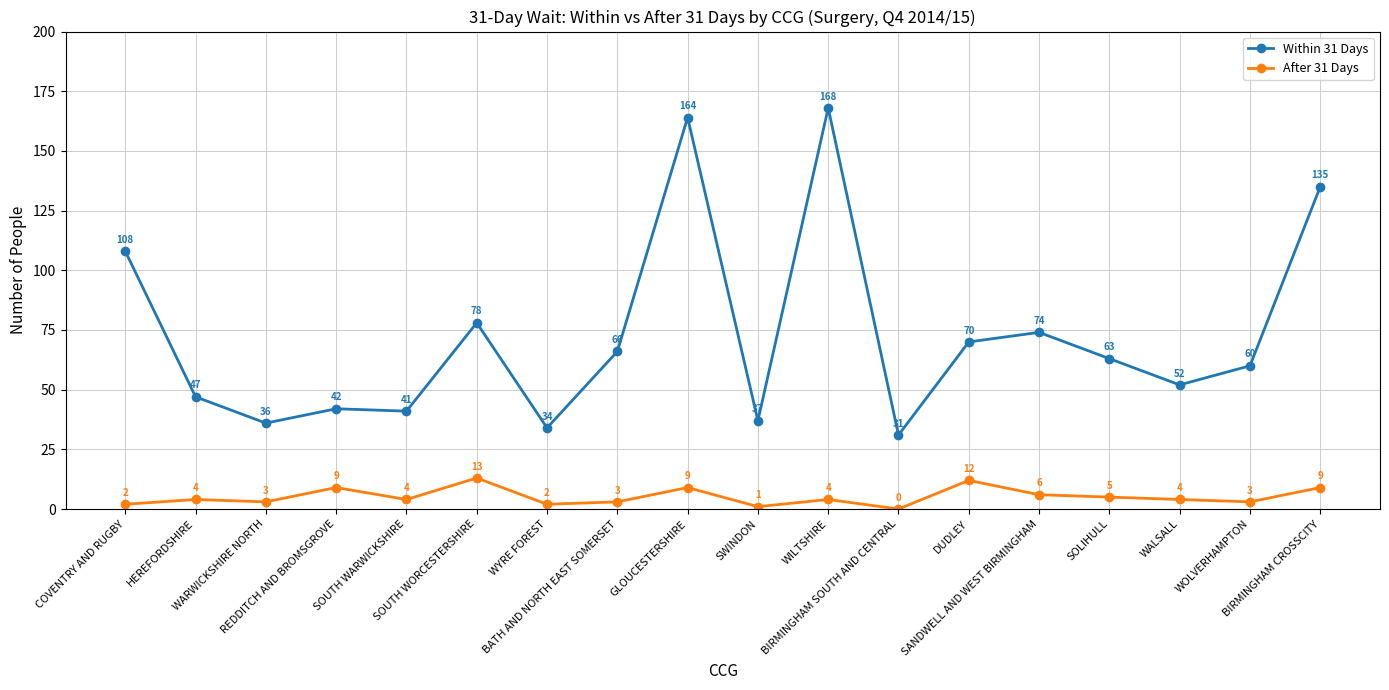

Which category has the lowest value in the Within 31 Days series?

BIRMINGHAM SOUTH AND CENTRAL